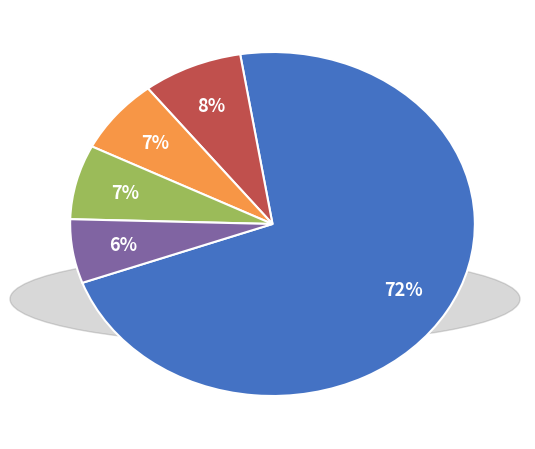

Does any single category account for the majority?

Yes